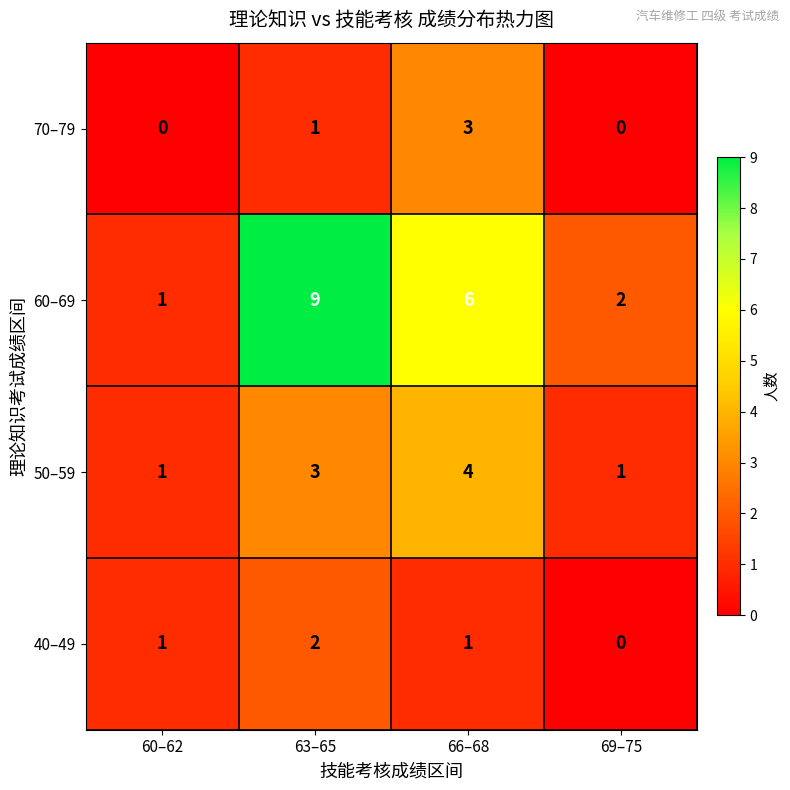

The 70–79 series shows 1 at 66–68. True or false?

False